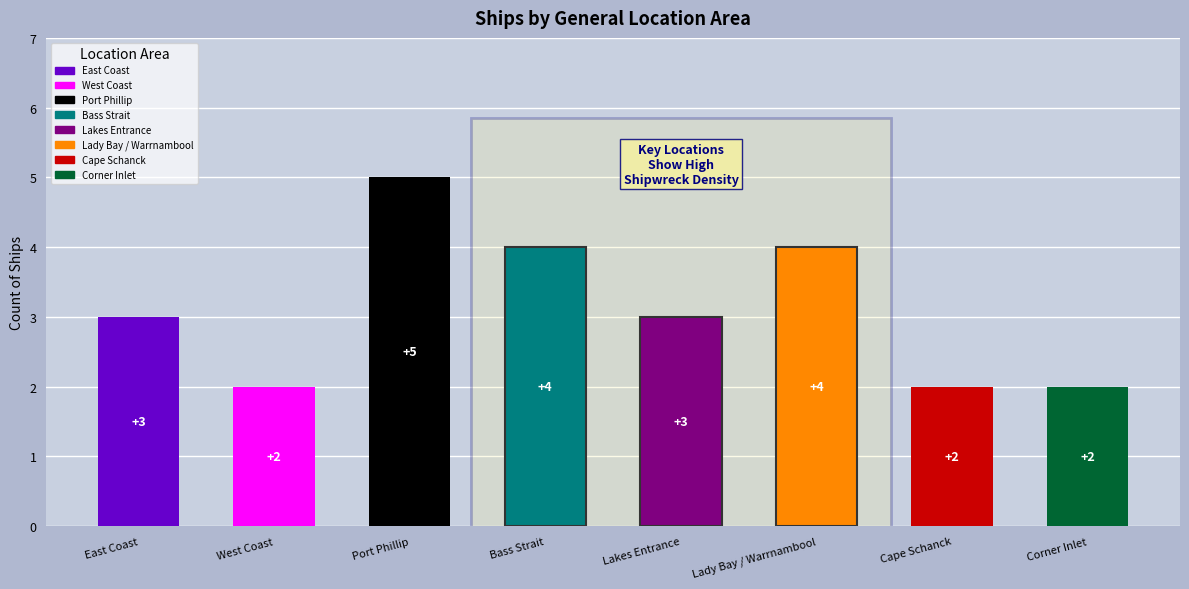

What is the ratio of the value at Lady Bay / Warrnambool to the value at West Coast?

2.0